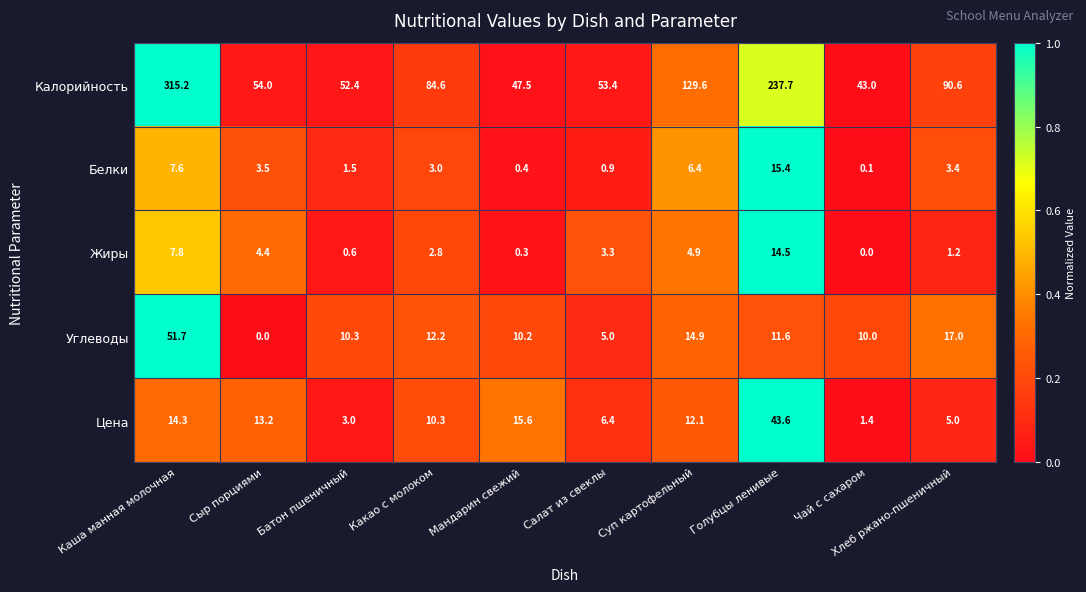

What is the spread (max minus min) of values at Батон пшеничный?

51.8